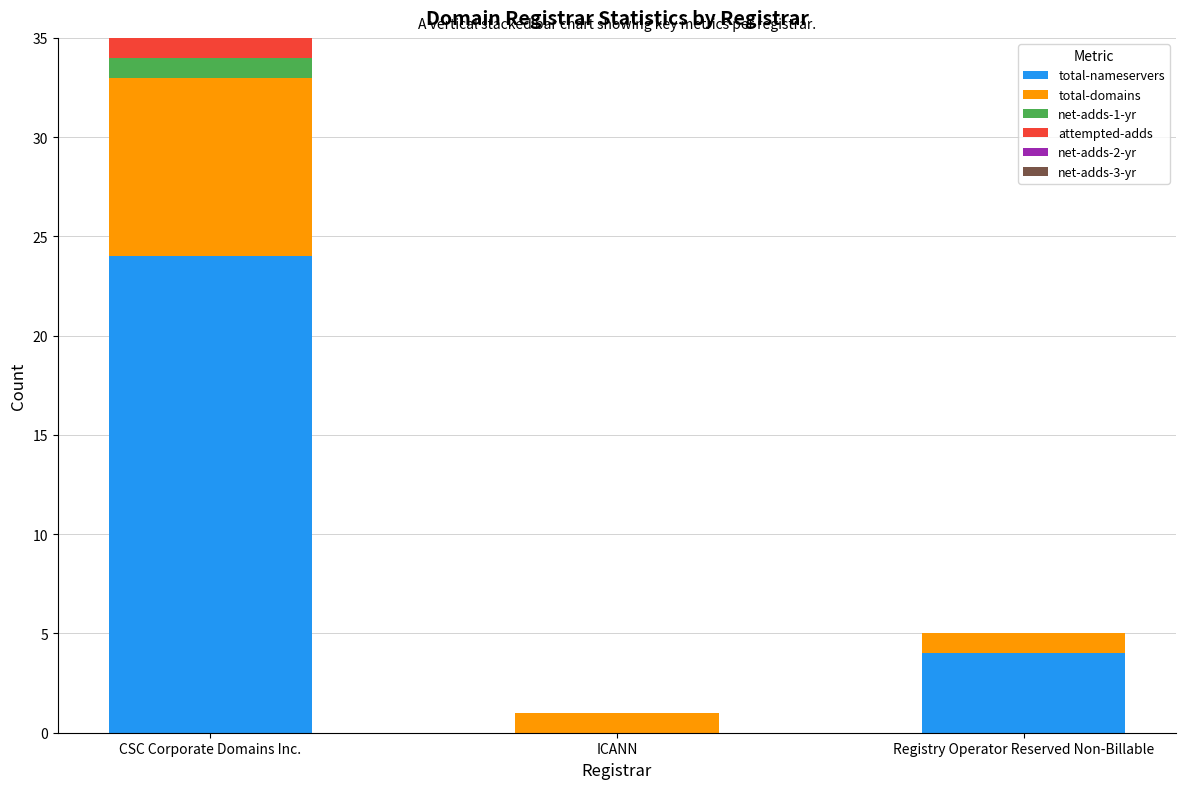

Count the number of data series in this chart.

4